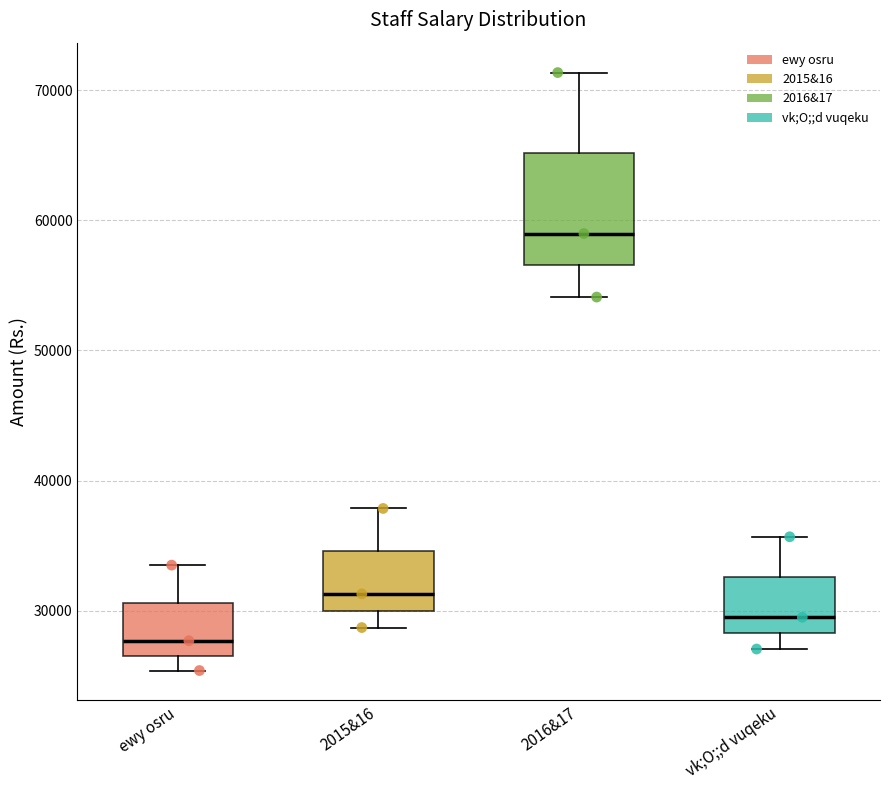

Which box's median line is the lowest?

ewy osru